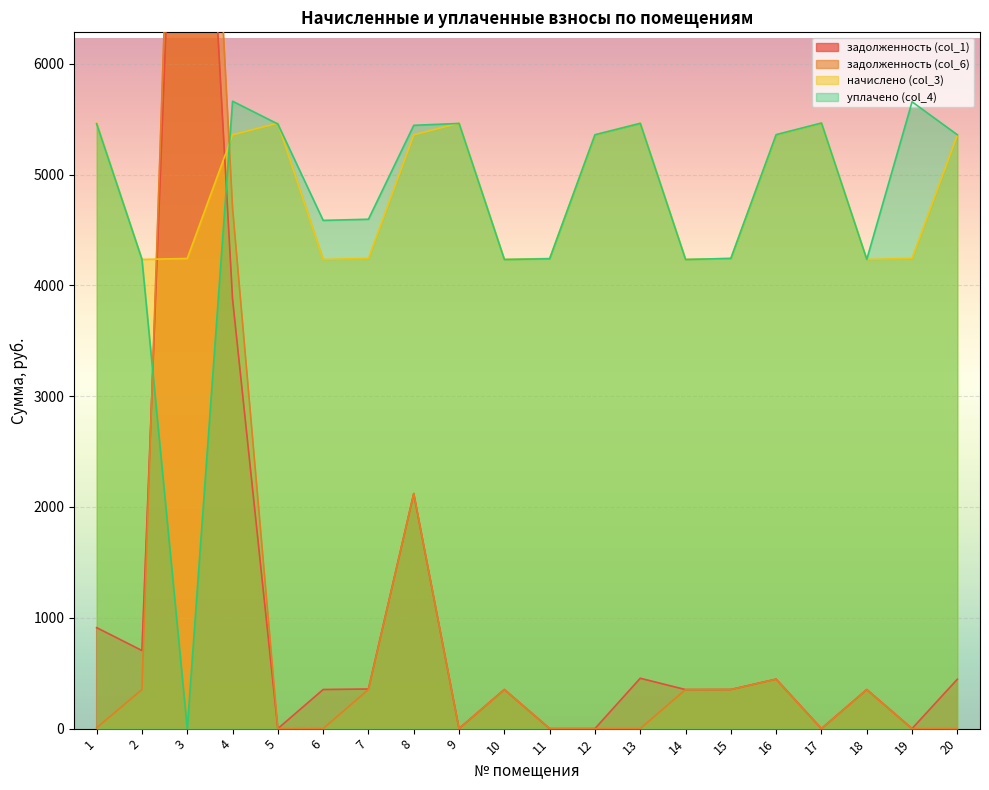

At which label is начислено (col_3) closest to 4848?

4